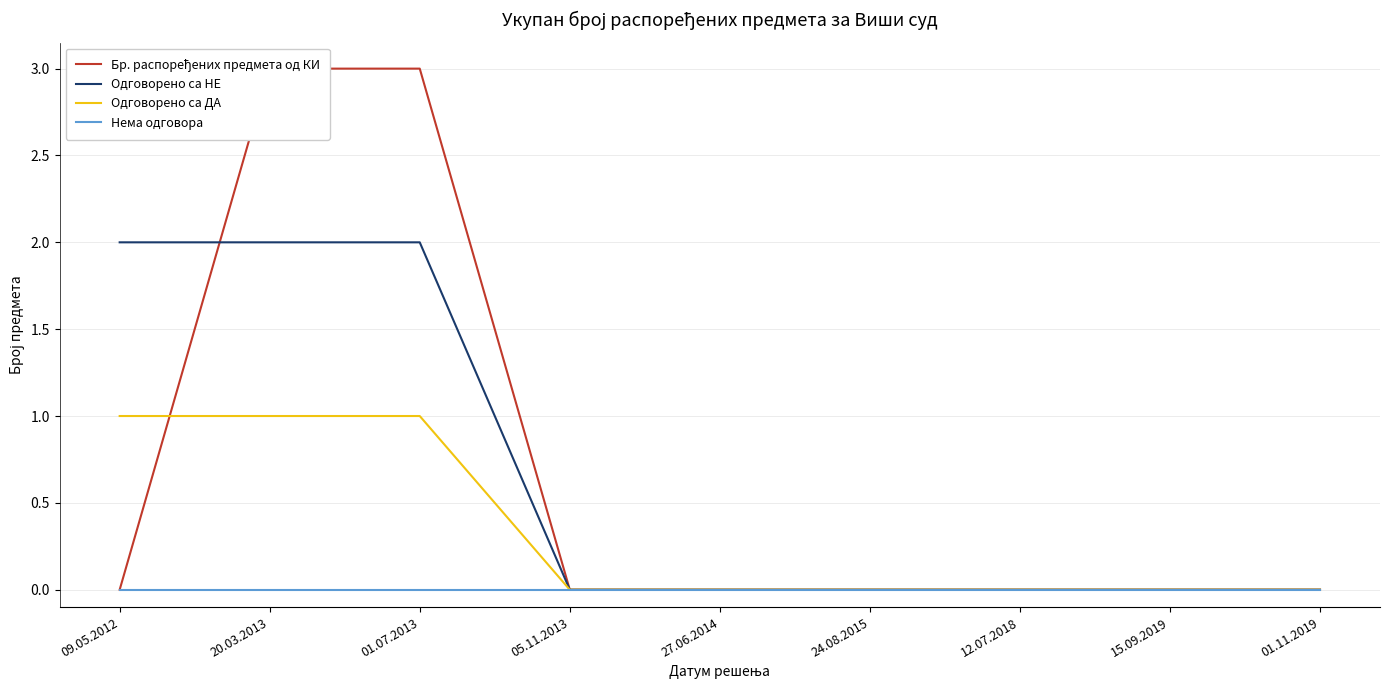

Which series has the largest total across all categories?

Бр. распоређених предмета од КИ